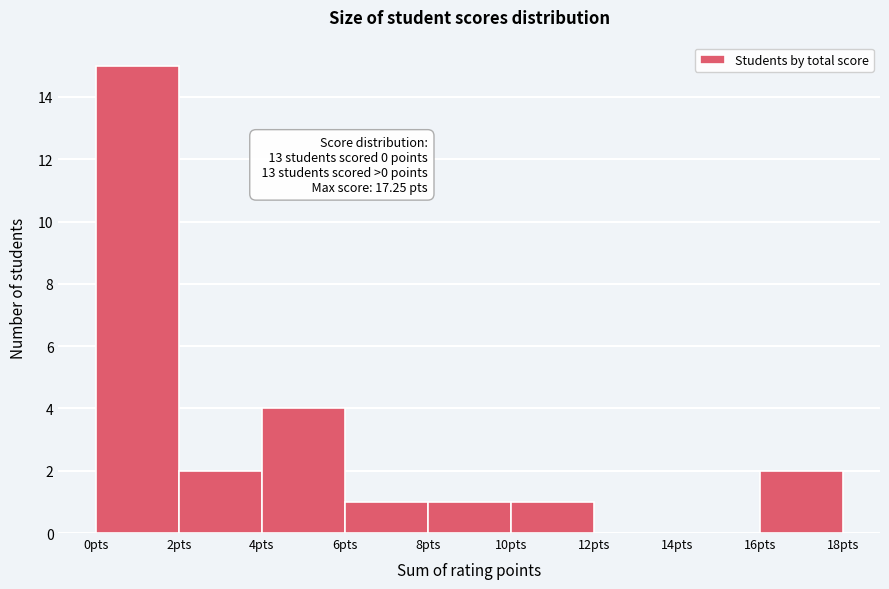

Over which range of the x-axis is the bar tallest?

0 to 2